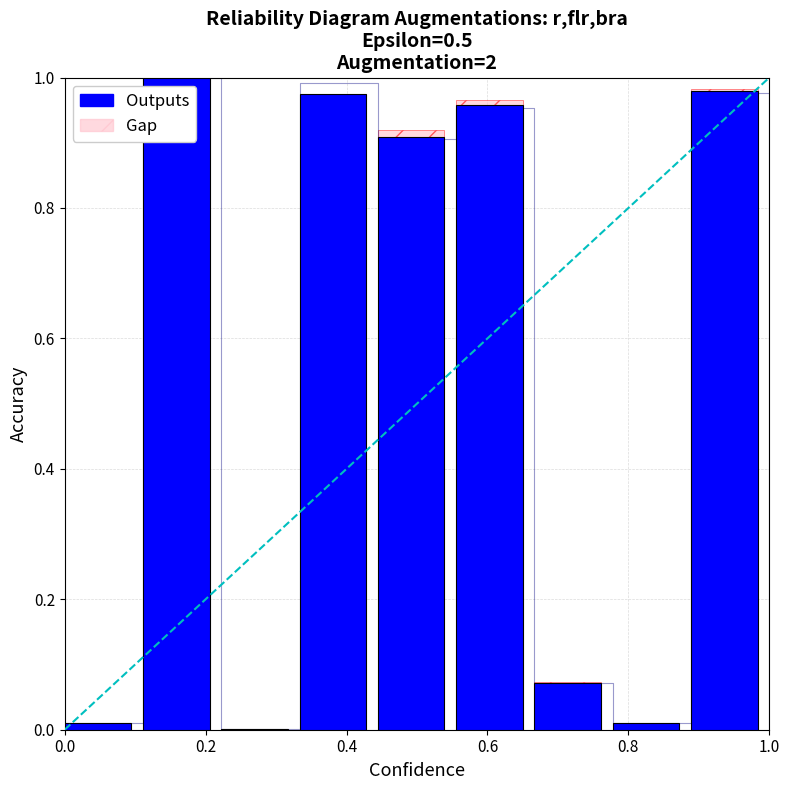

What is the sum of all Outputs values?

4.9